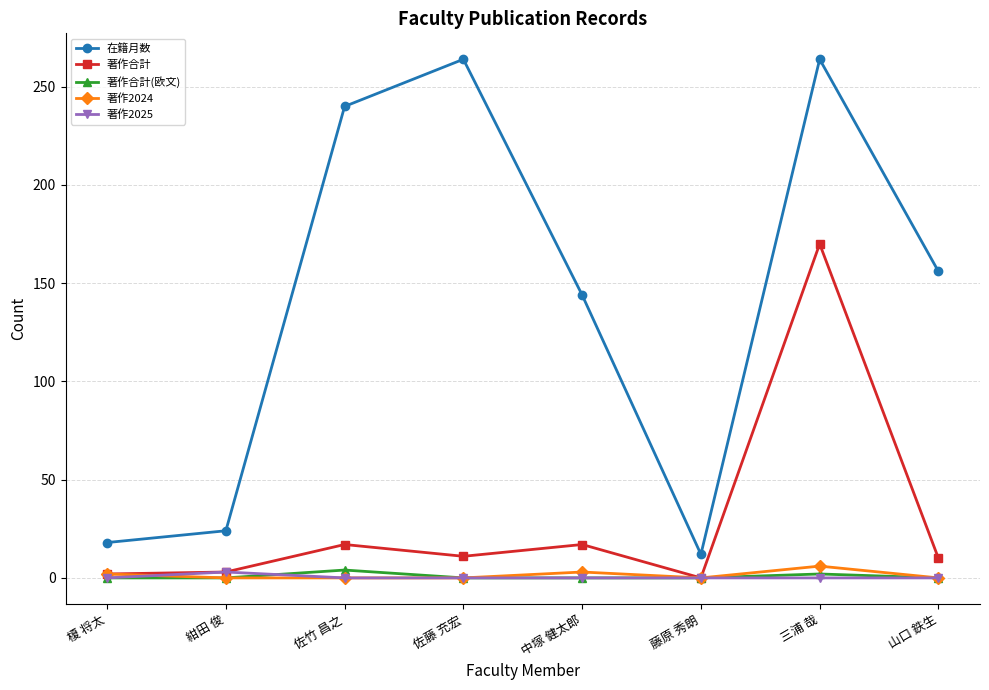

True or false: 著作2025 and 在籍月数 cross at least once.

False